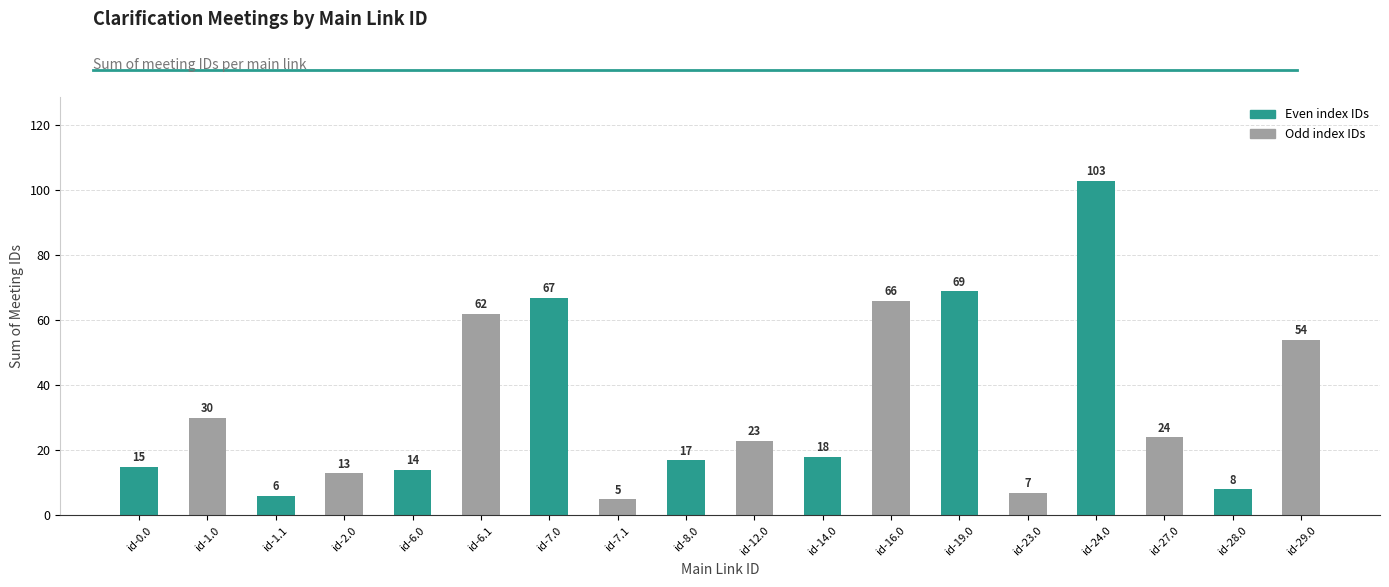

Which label corresponds to the smallest value in the chart?

id-7.1